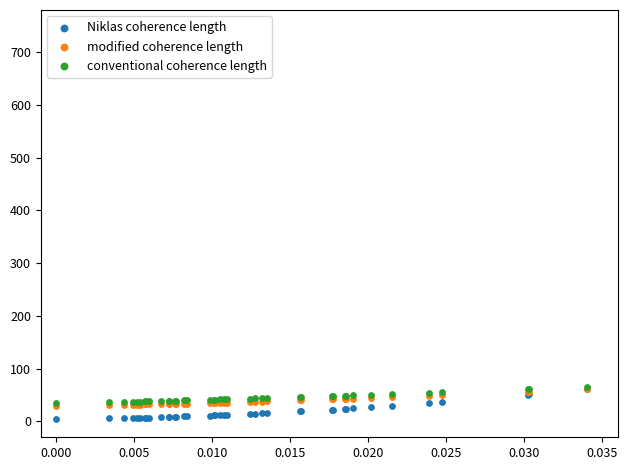

Which series has the largest Y range (max minus min)?

Niklas coherence length